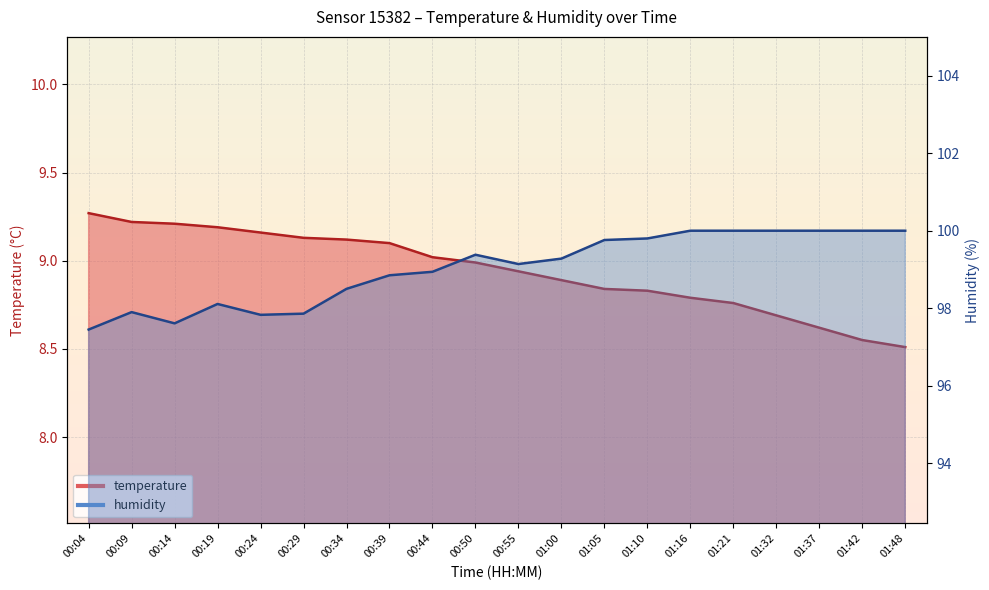

What position from the right is 00:04?

20